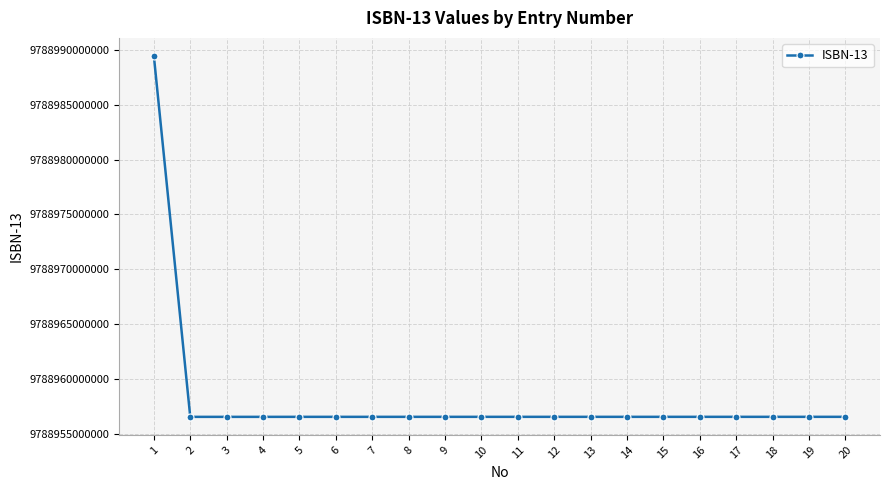

Which category has the highest value across all series?

1